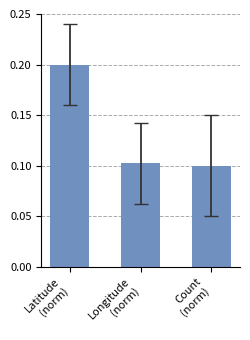

True or false: the data shows 0.1 at Longitude
(norm).

True